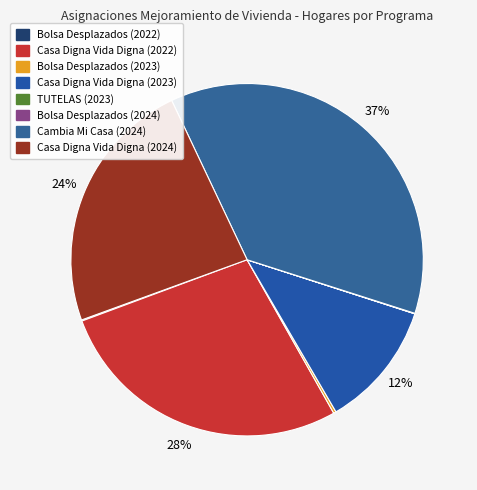

To the nearest percent, what is the difference between the Cambia Mi Casa (2024) and Bolsa Desplazados (2024) slice percentages?

37%